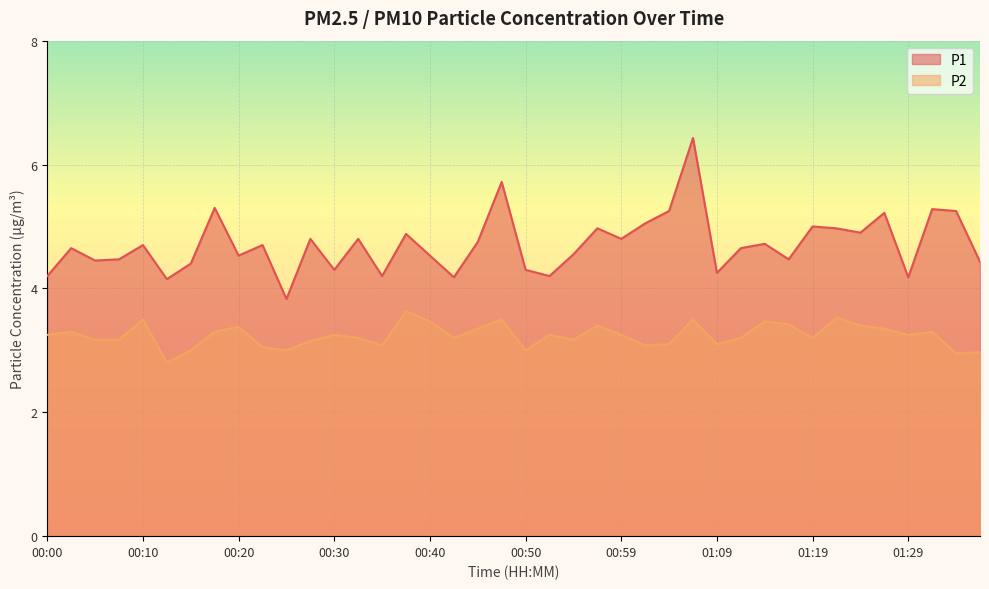

What is the sum of the P2 values at 00:22 and 00:13?

5.8